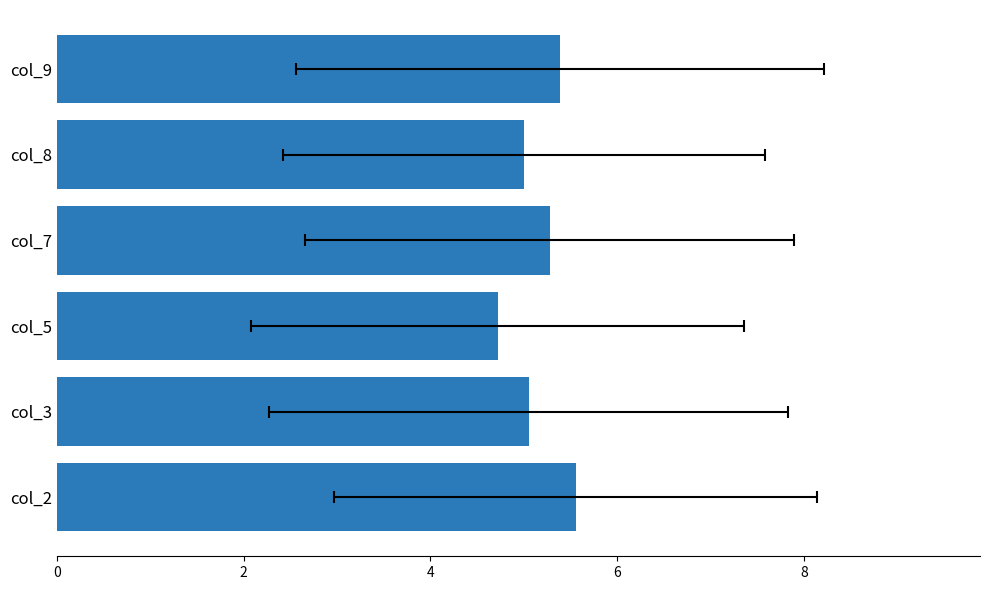

How many categories are shown in the chart?

6